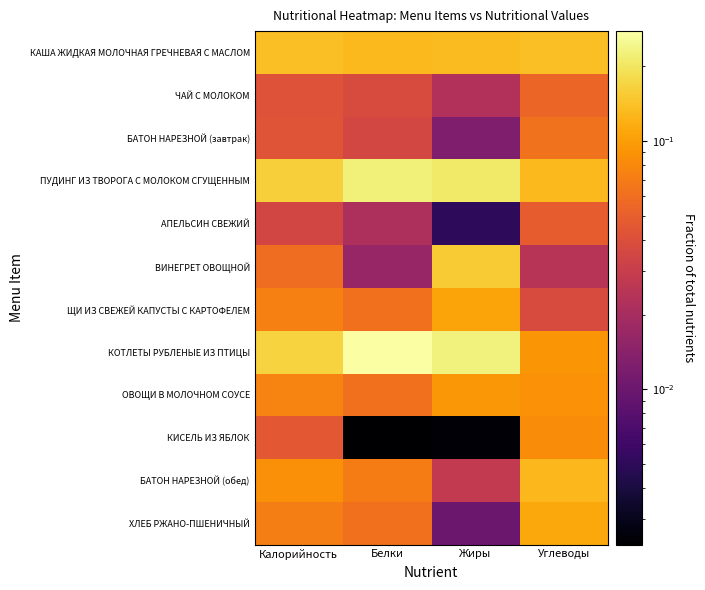

Which series has the largest range (max minus min)?

КОТЛЕТЫ РУБЛЕНЫЕ ИЗ ПТИЦЫ